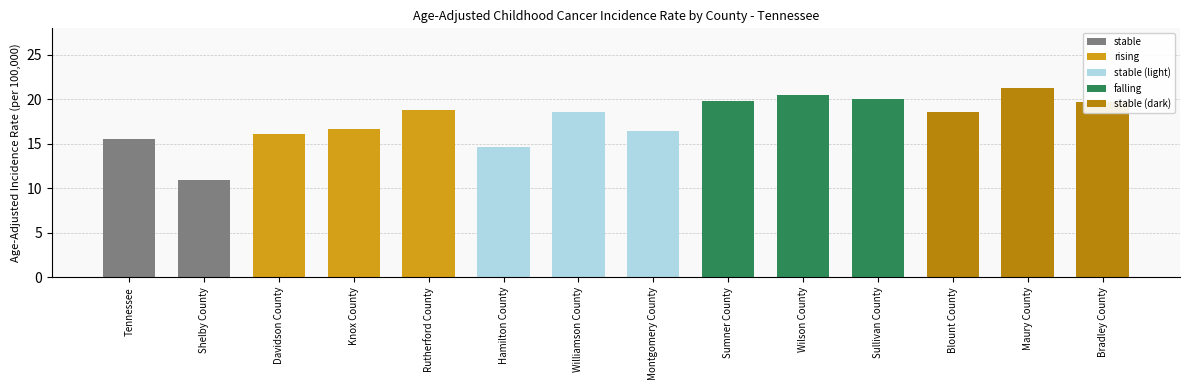

List the labels in order of value, smallest first.

Shelby County, Hamilton County, Tennessee, Davidson County, Montgomery County, Knox County, Williamson County, Blount County, Rutherford County, Bradley County, Sumner County, Sullivan County, Wilson County, Maury County